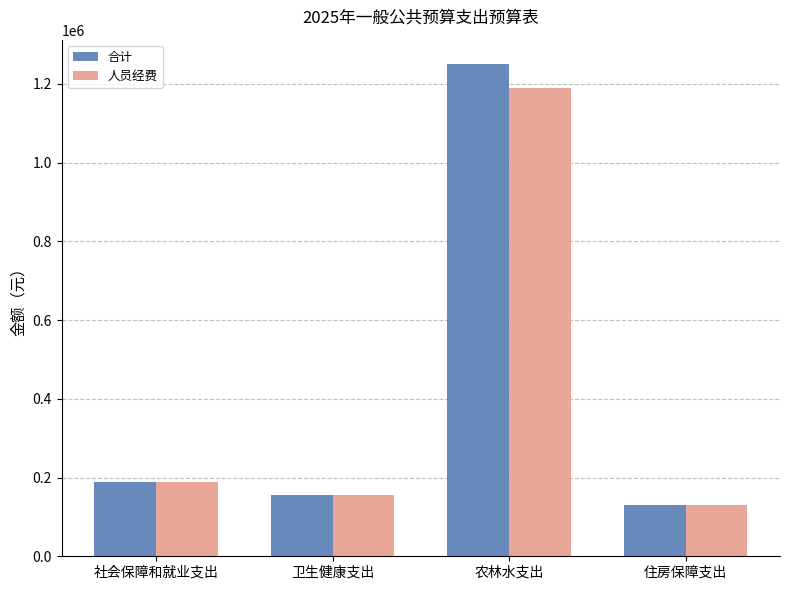

What is the difference between the maximum and minimum values in the 人员经费 series?

1058807.0